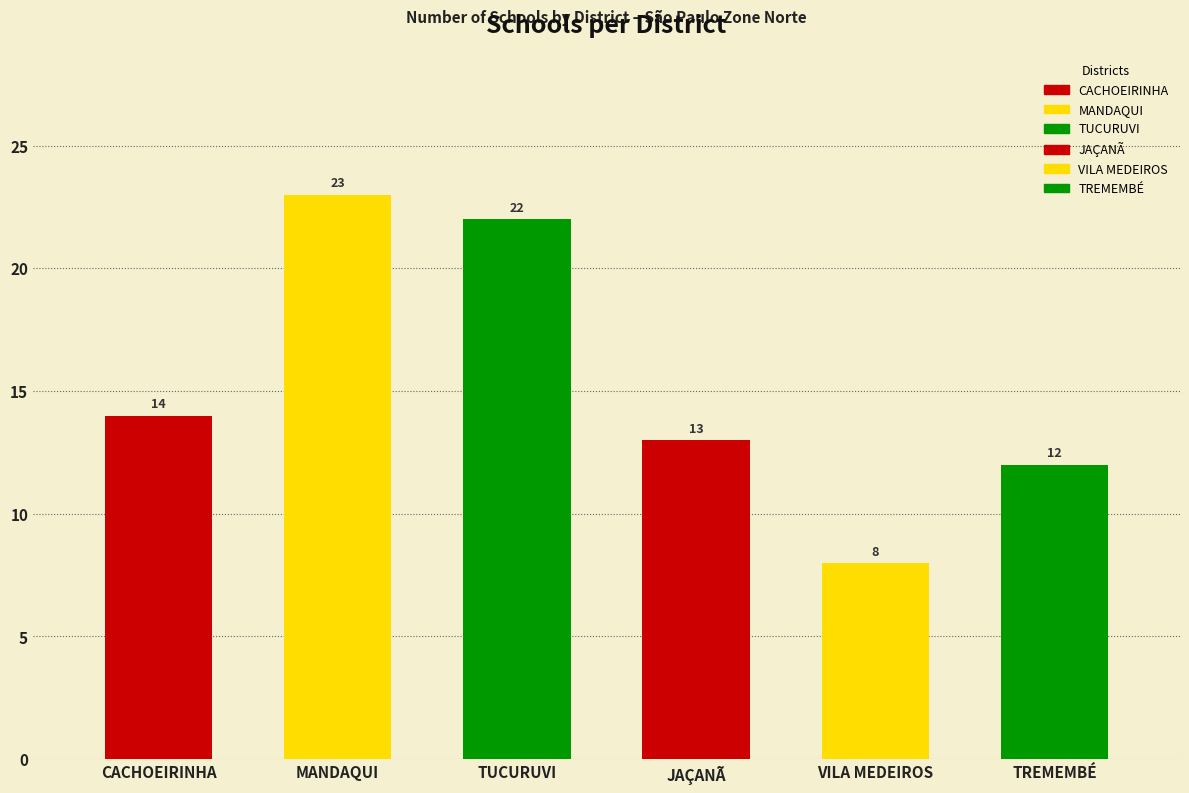

What is the difference between the maximum and minimum values?

15